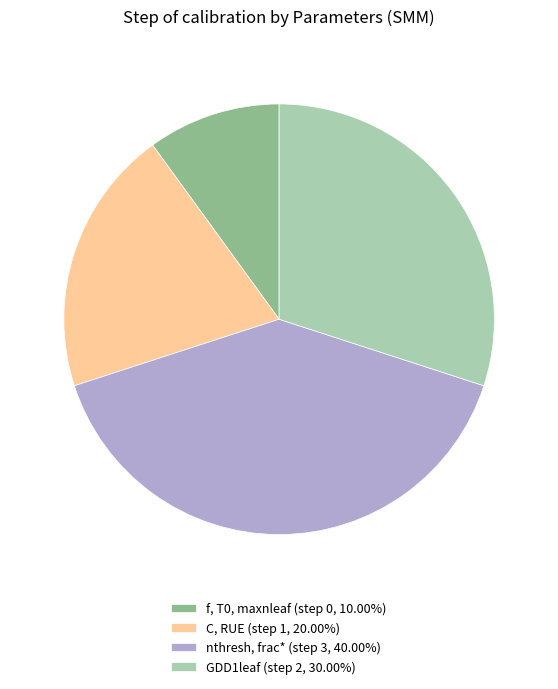

Rank the categories by value from lowest to highest.

f, T0, maxnleaf, C, RUE, GDD1leaf, nthresh, frac*